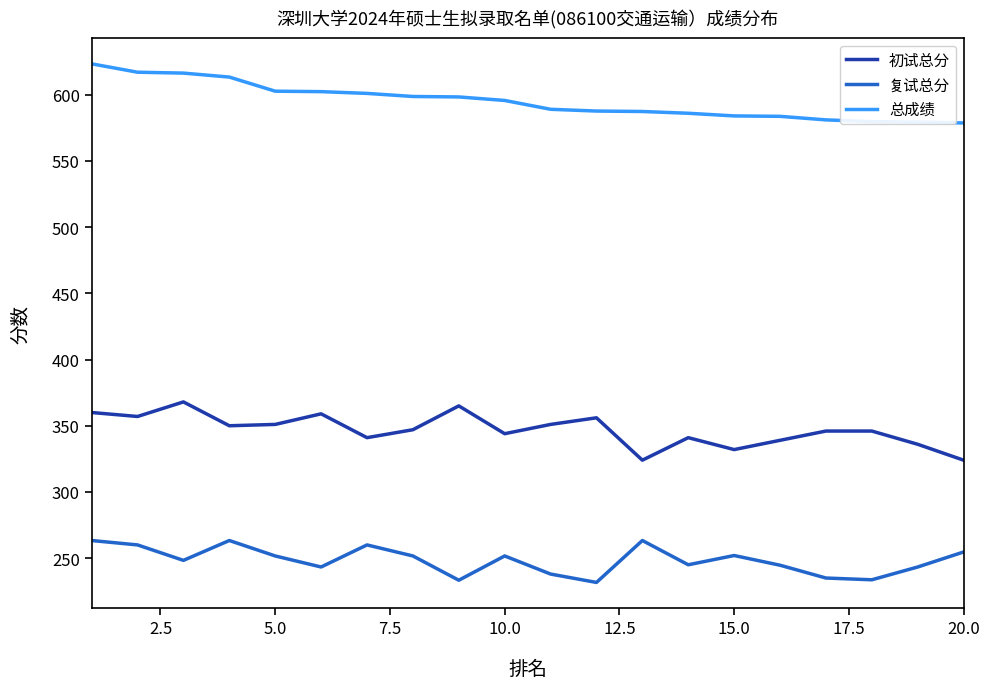

True or false: 初试总分 and 总成绩 cross at least once.

False